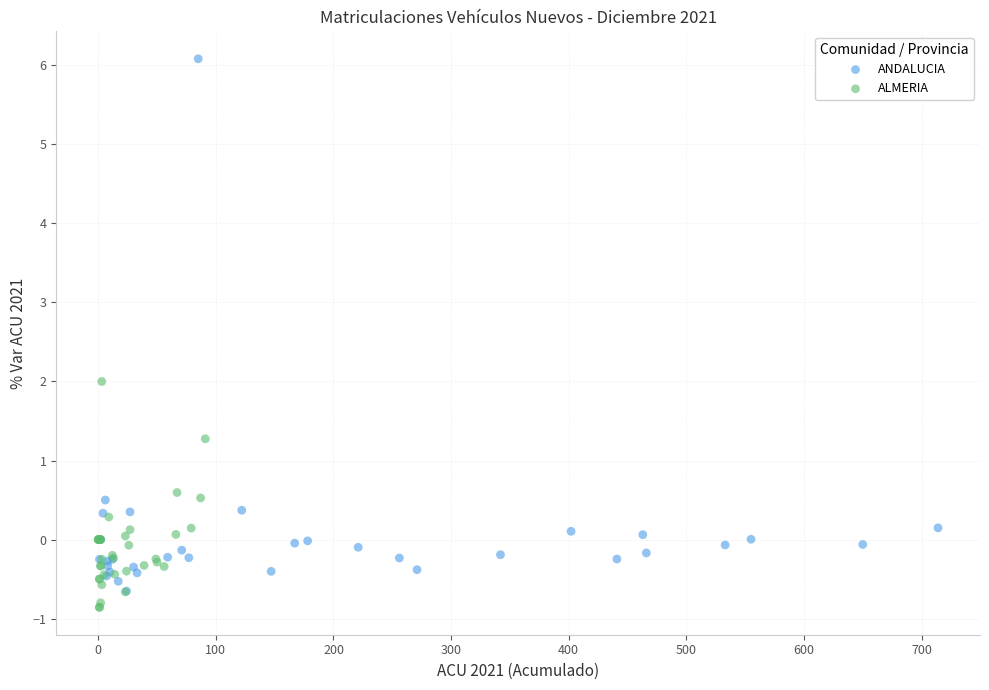

Which series reaches the maximum Y coordinate?

ANDALUCIA